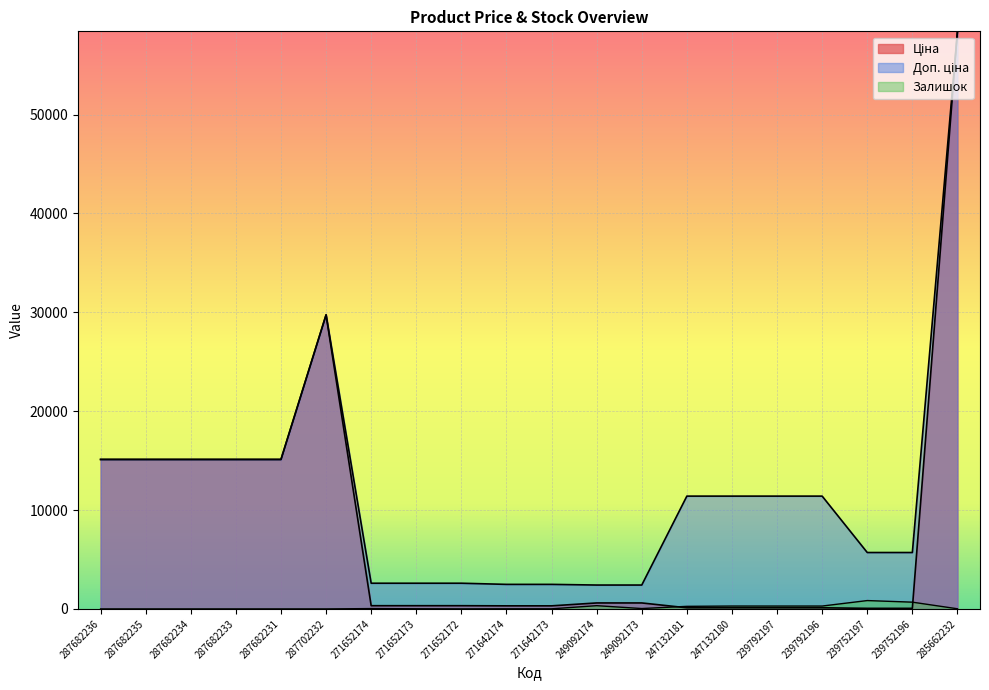

True or false: Залишок and Доп. ціна cross at least once.

False